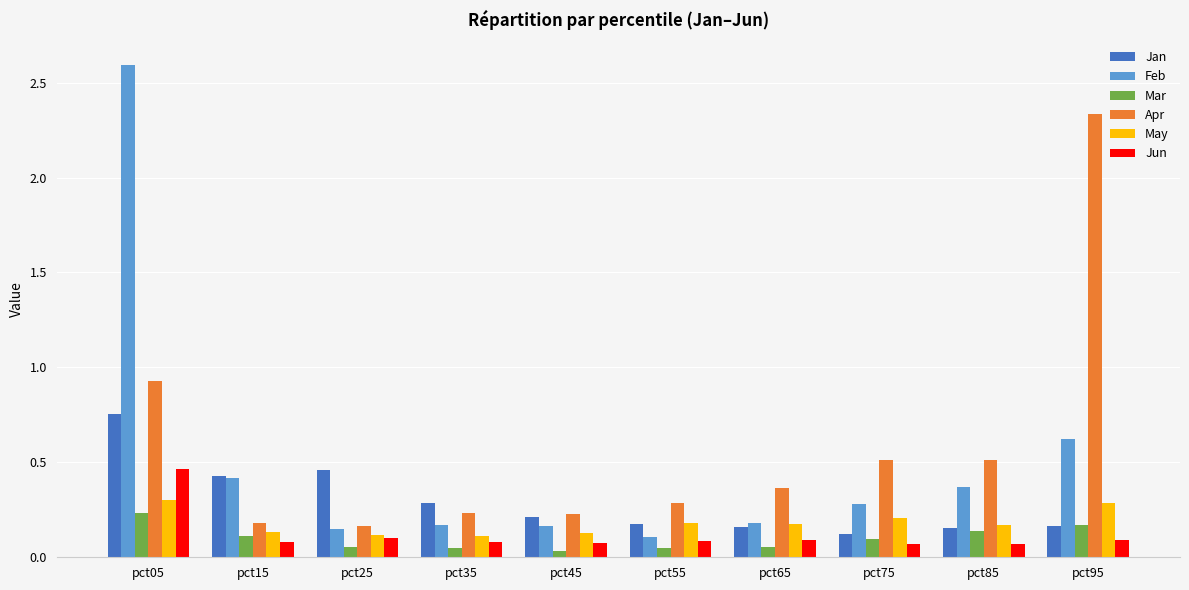

Is it true that Jun equals 0.1 at pct55?

True